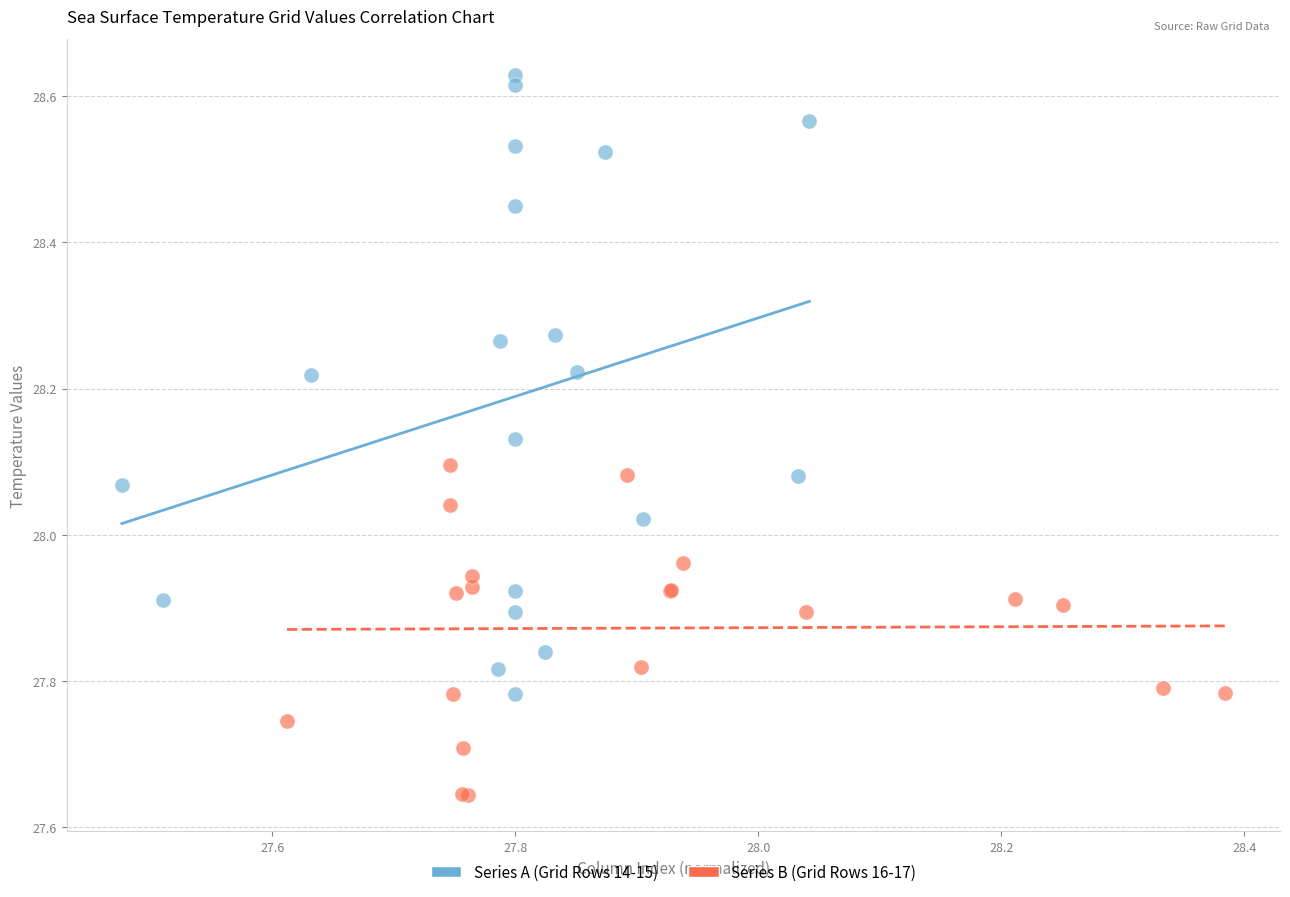

Which series has the widest spread of Y values?

Series A (Grid Rows 14-15)